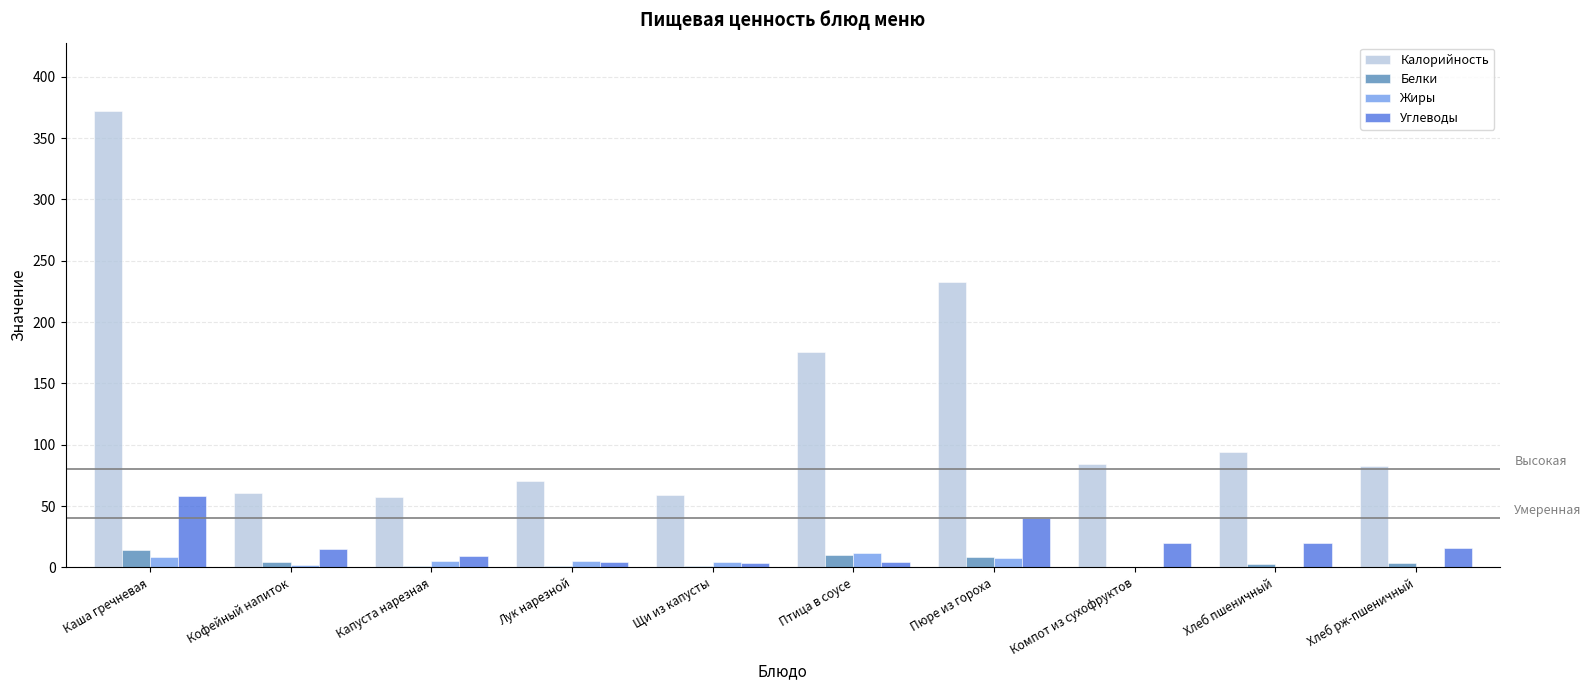

Which series has the widest spread of values?

Калорийность